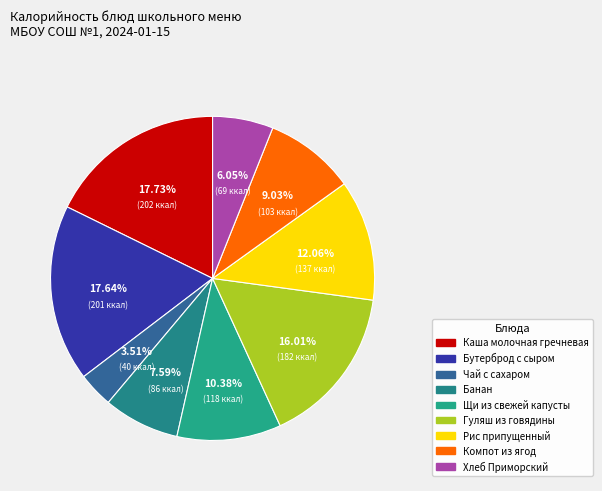

What is the change in value from Щи из свежей капусты to Хлеб Приморский?

-49.3